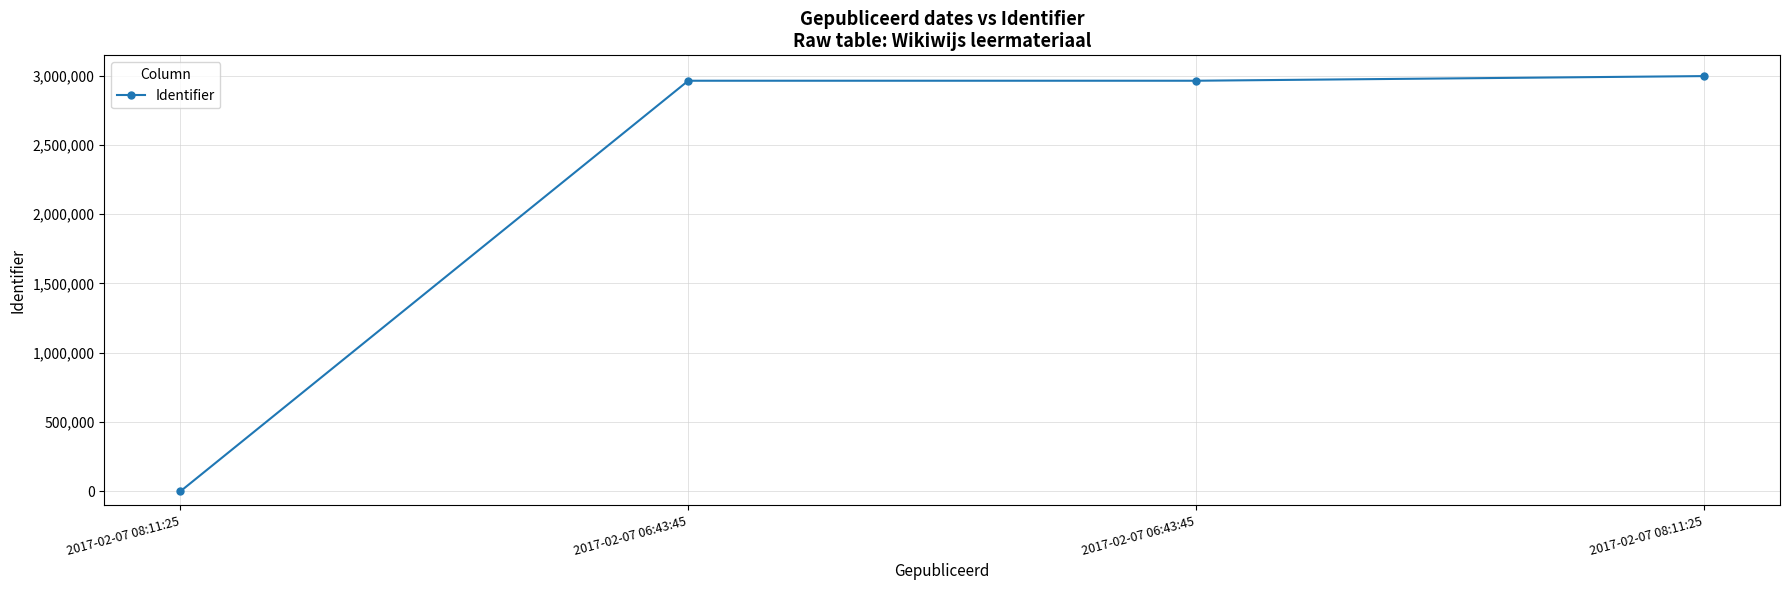

Which category has the highest value across all series?

2017-02-07 08:11:25